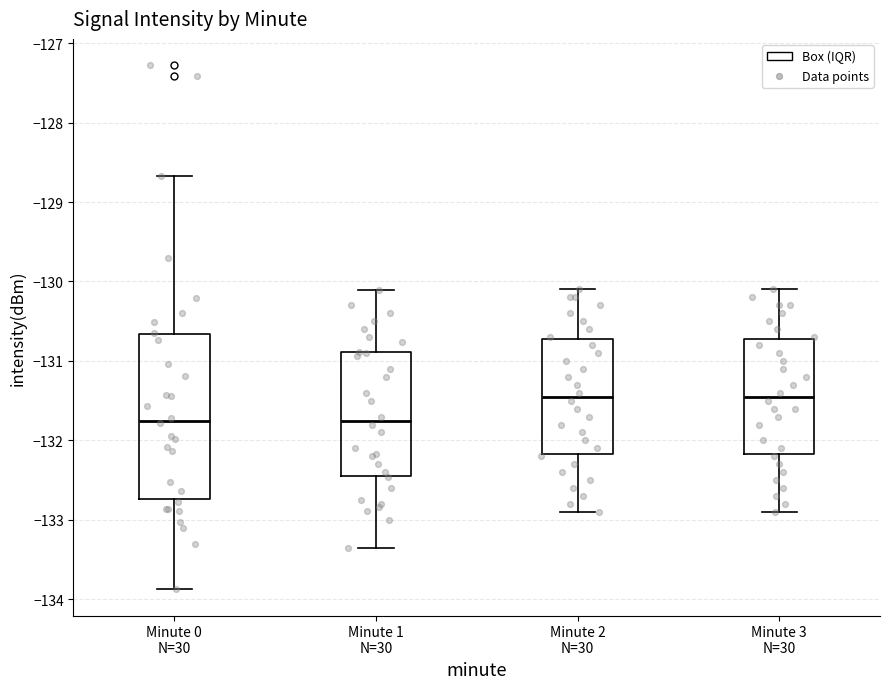

Reading left to right, transcribe this box plot: for each box, give where its median line is, the range the box spans, and where its two whiskers end, as read against the y-axis. The values are not printed on the chart, so give them approximately, as read against the axis.

Minute 0 N=30: median -131.8, box -132.7 to -130.7, whiskers -133.9 to -128.7
Minute 1 N=30: median -131.7, box -132.4 to -130.9, whiskers -133.4 to -130.1
Minute 2 N=30: median -131.4, box -132.2 to -130.7, whiskers -132.9 to -130.1
Minute 3 N=30: median -131.4, box -132.2 to -130.7, whiskers -132.9 to -130.1